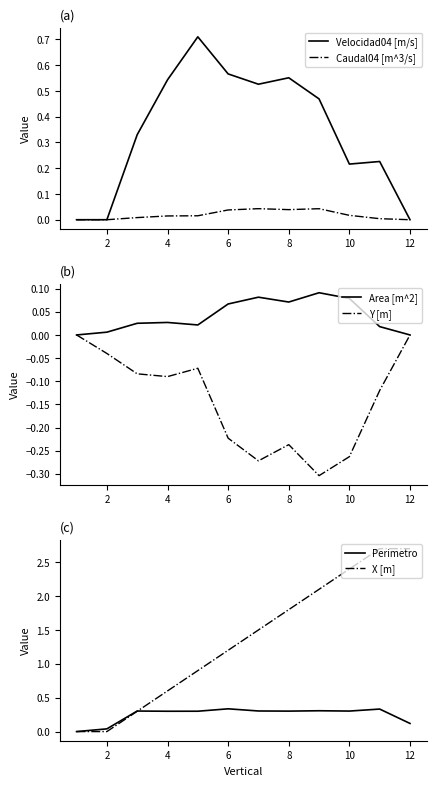

Is it true that Perimetro equals 0.3 at 9?

True